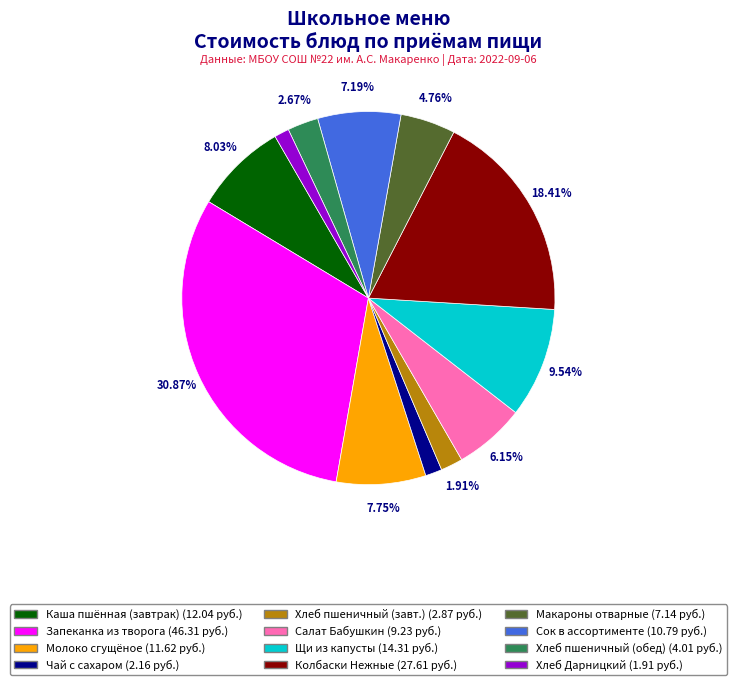

Does Колбаски Нежные represent more than half of the total?

No